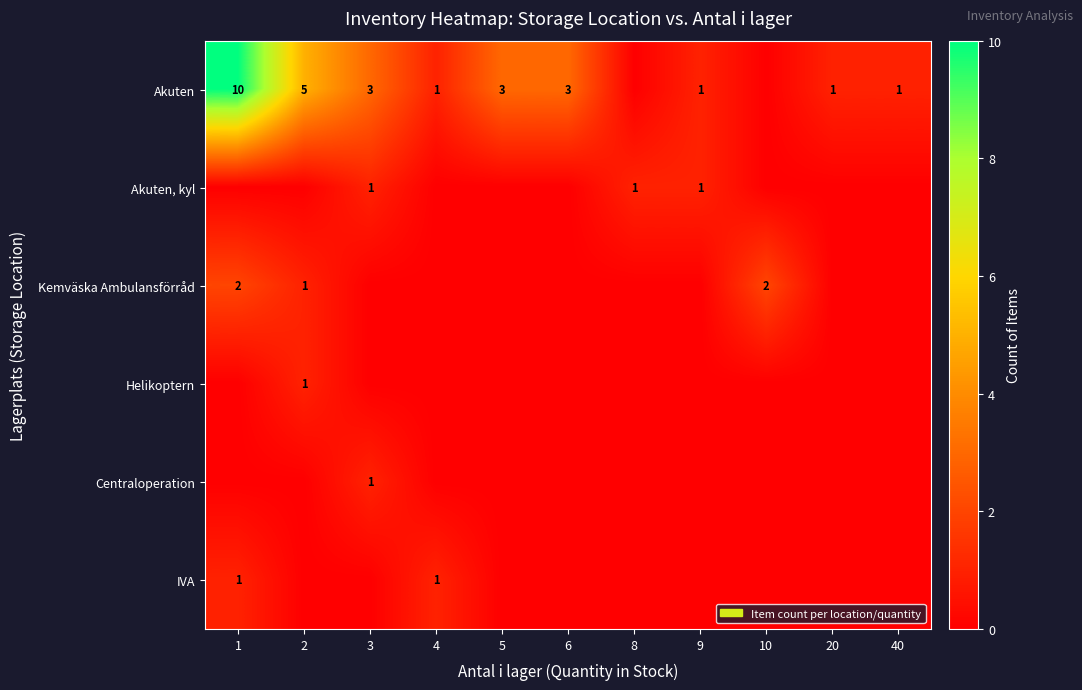

At which category does the chart reach its peak across all series?

1